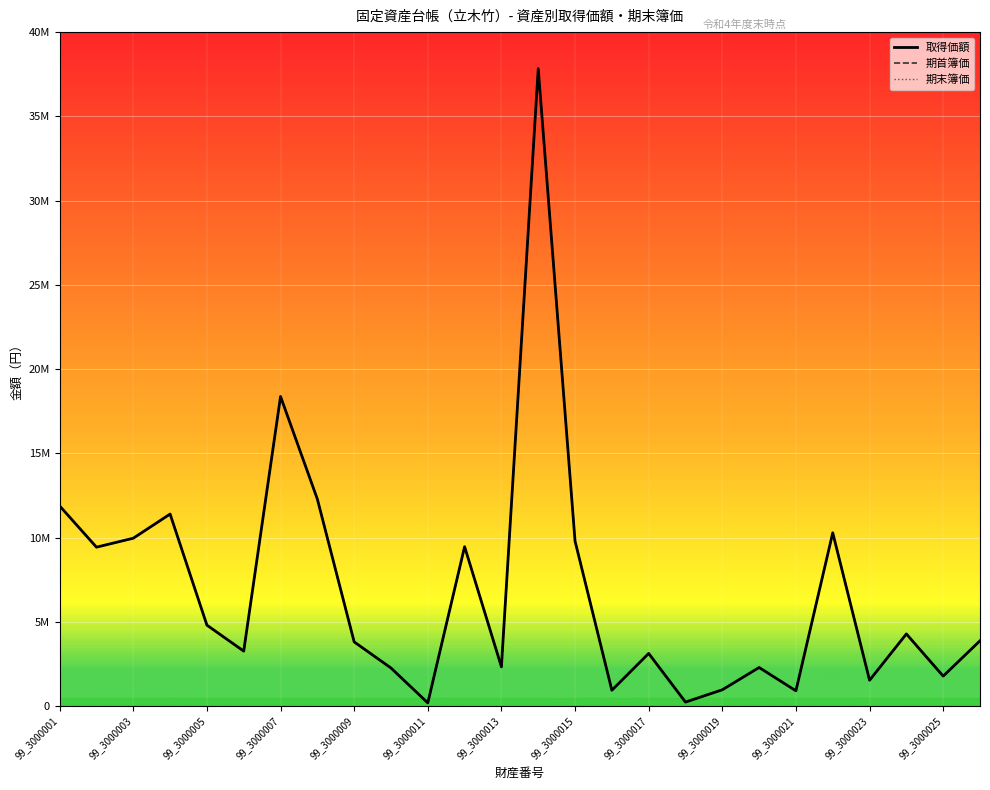

What is the sum of all 期末簿価 values?

177206100